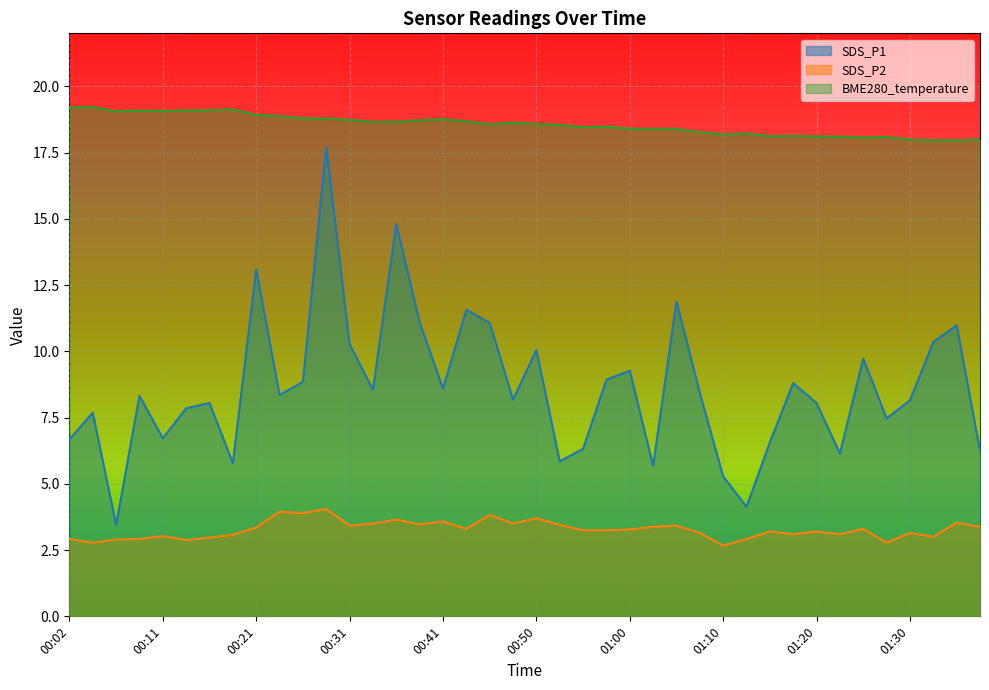

What are all the series names shown in the legend?

SDS_P1, SDS_P2, BME280_temperature